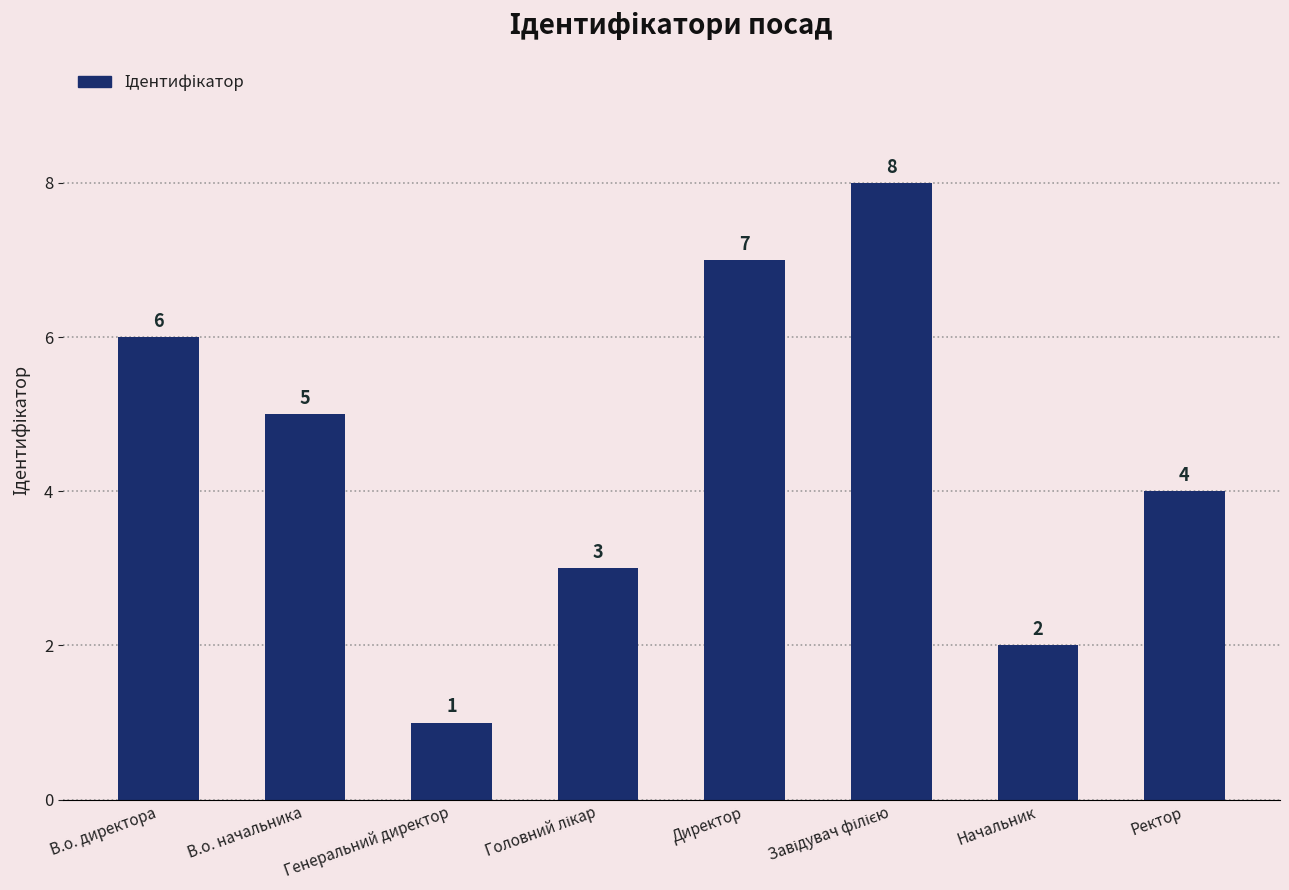

What is the sum of all values?

36